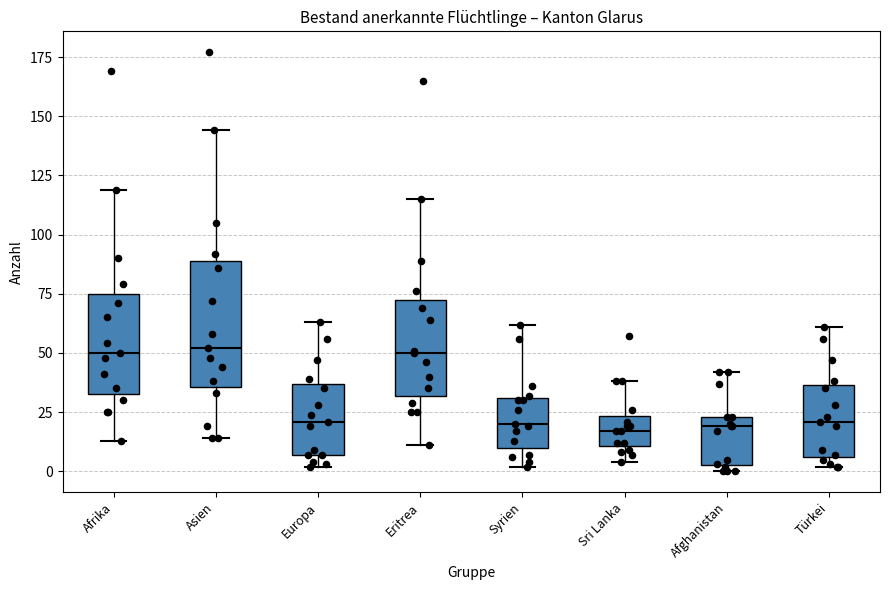

Comparing the boxes themselves (not the whiskers), which one is the tallest?

Asien